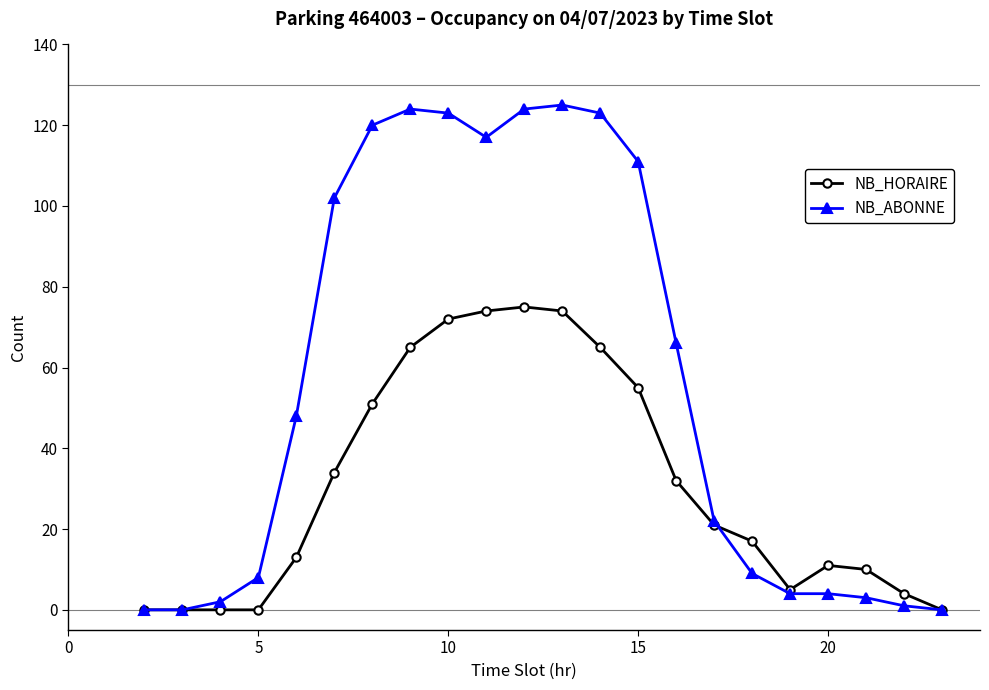

What is the highest value of the NB_ABONNE series?

125